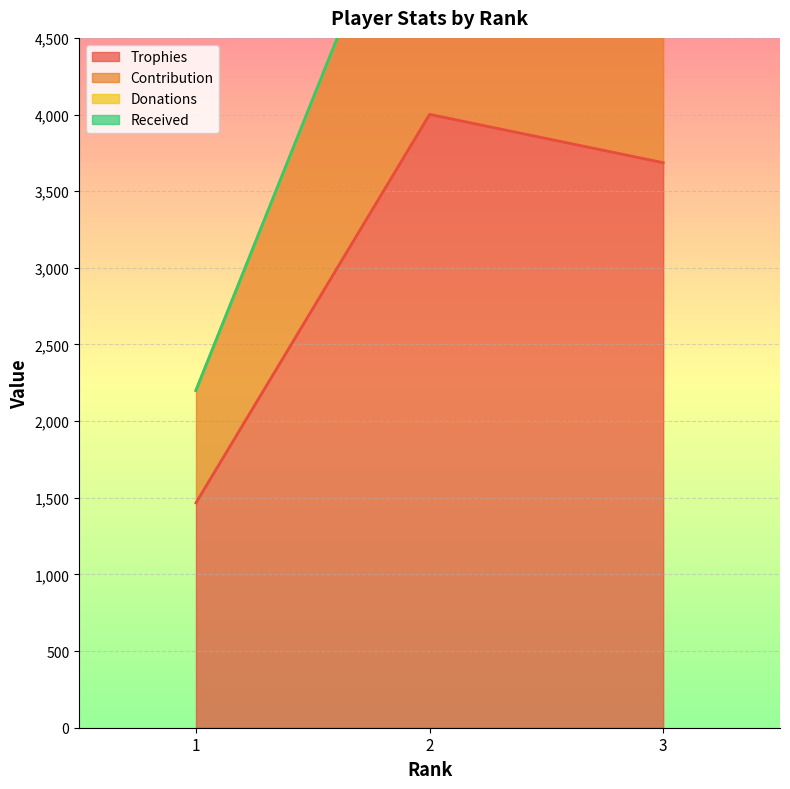

Rank the categories by Trophies value from highest to lowest.

2, 3, 1